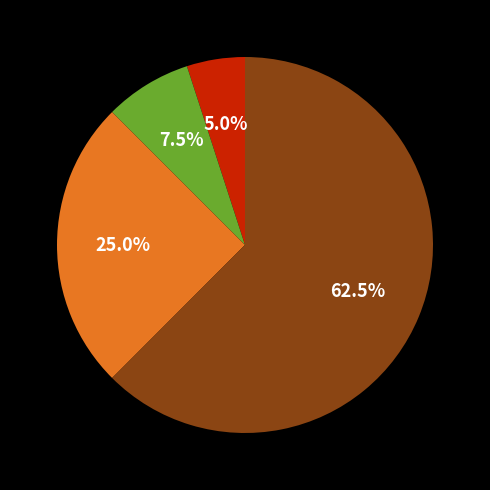

Is there a majority slice in this chart?

Yes